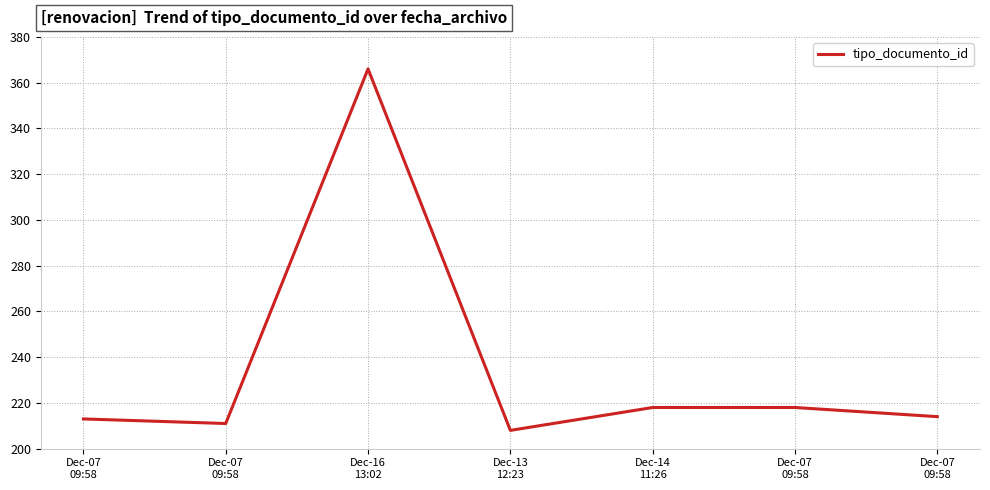

How many lines are shown in the chart?

1